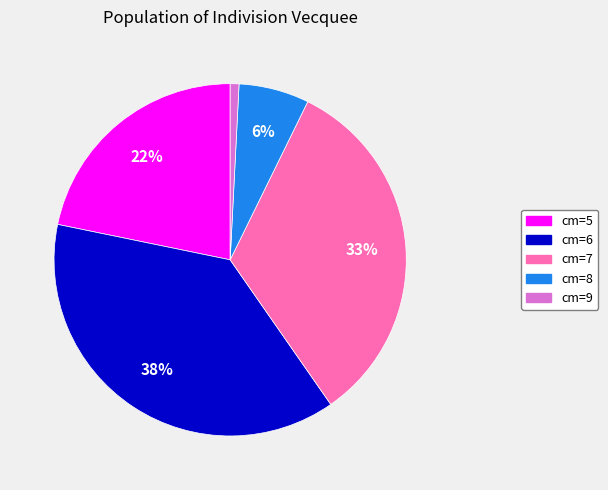

Is the sum of cm=9 and cm=6 greater than half?

No